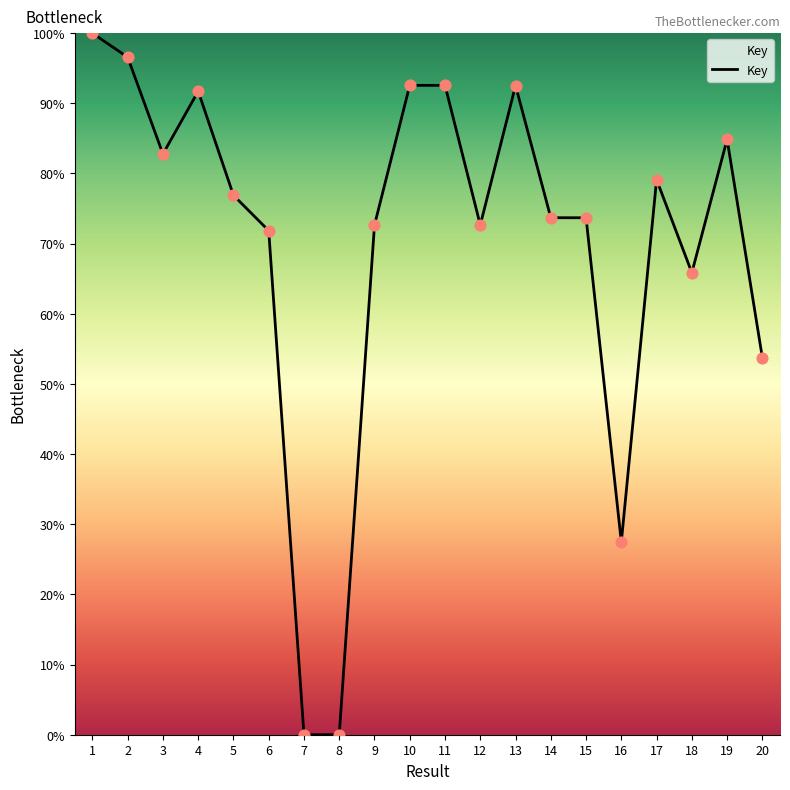

What is the change in value from 4 to 19?

-6.9